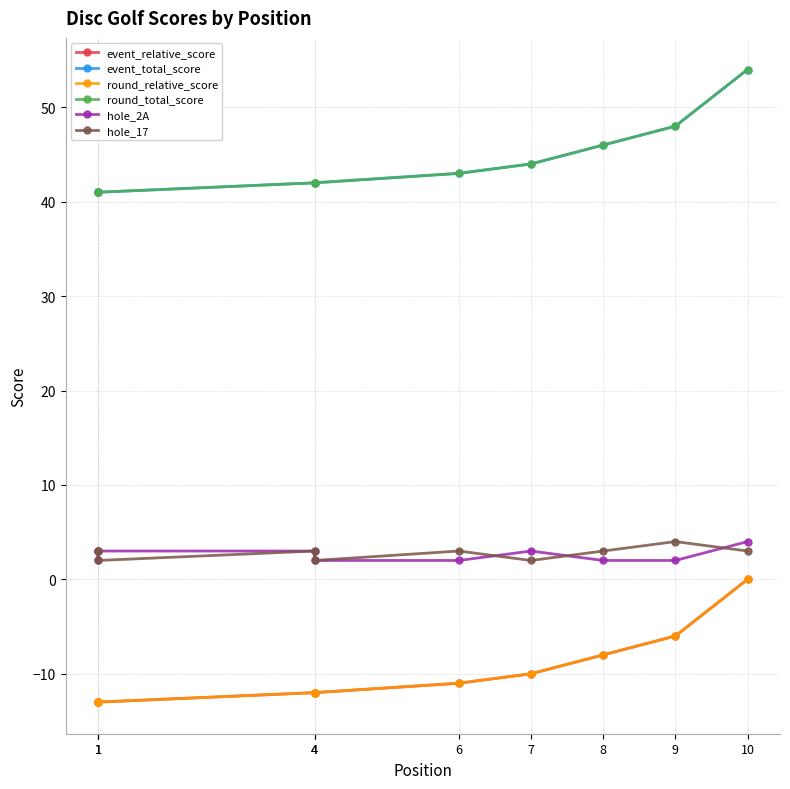

At which label does round_relative_score reach its minimum?

1